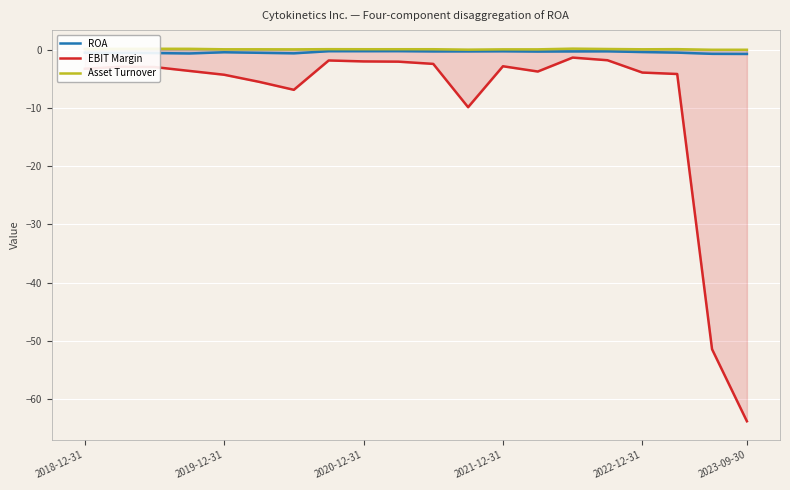

True or false: ROA has a value of -0.3 at 13.

True